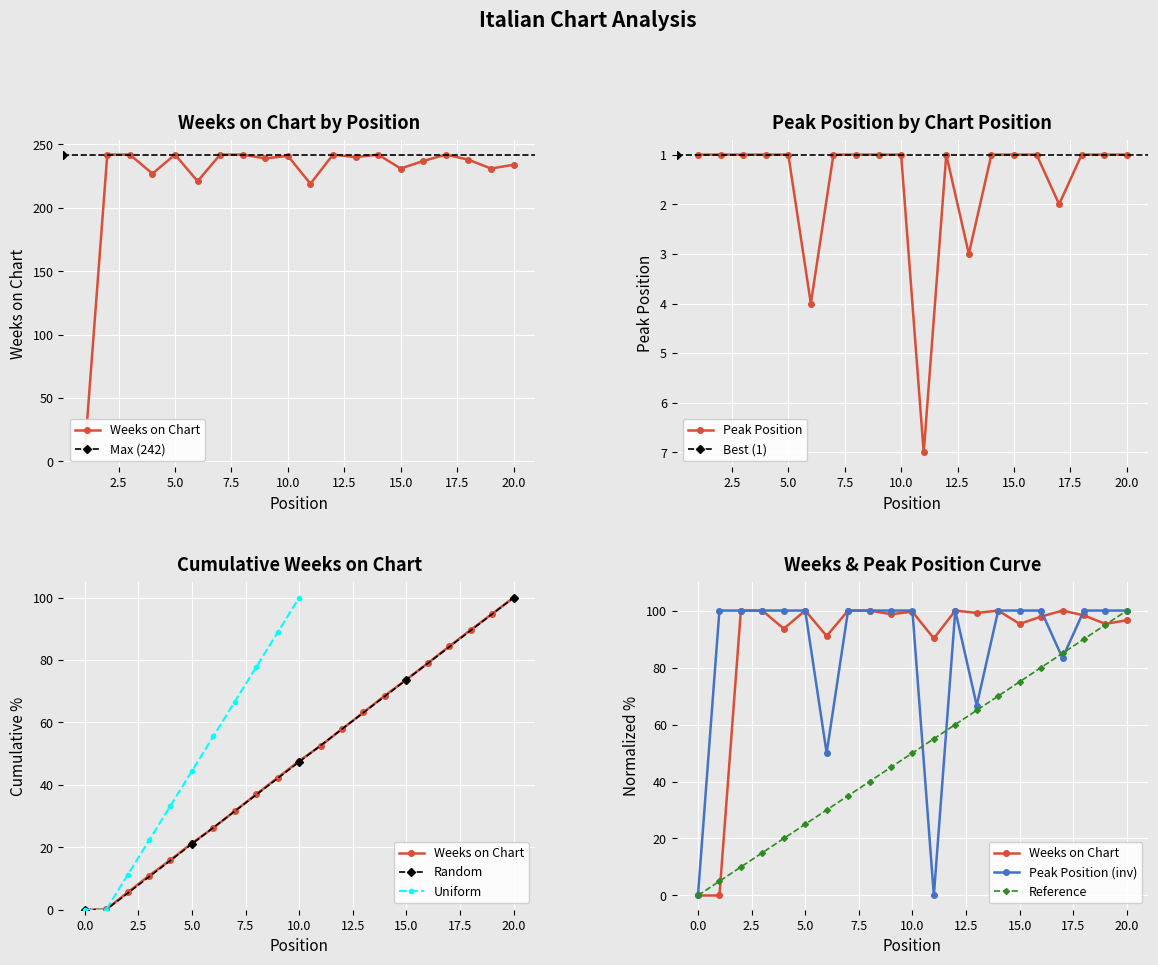

Is the value of Peak Position at 16 greater than the value of Weeks on Chart at 9?

No